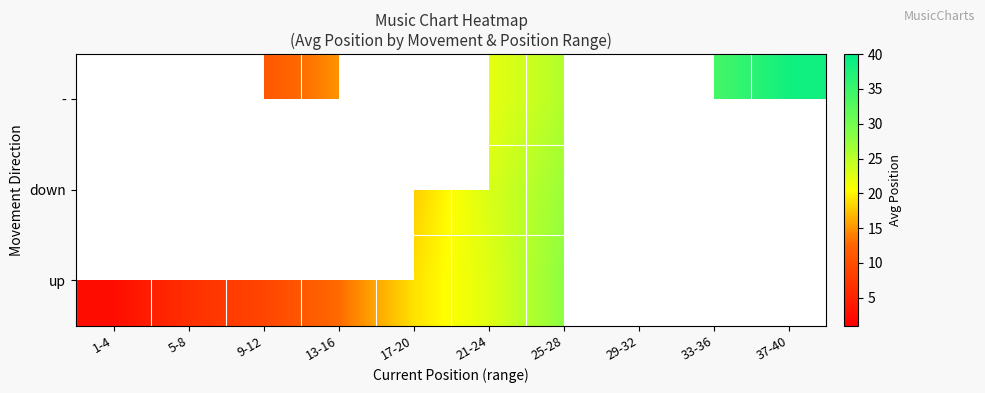

Count the number of categories in the chart.

10